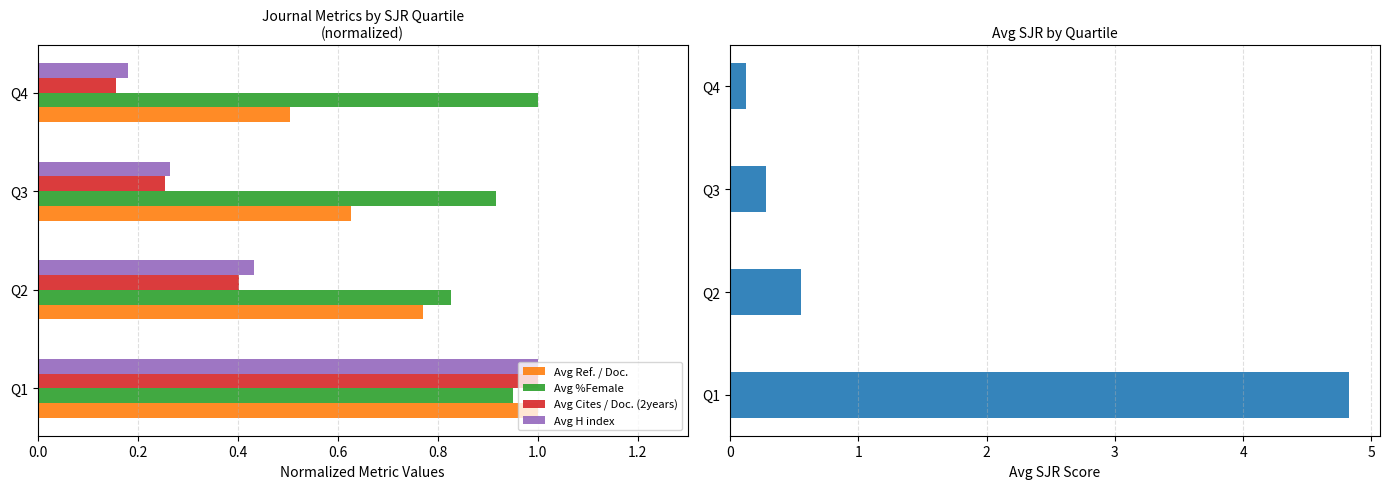

The value of Avg %Female at Q1 is 0.3. True or false?

False